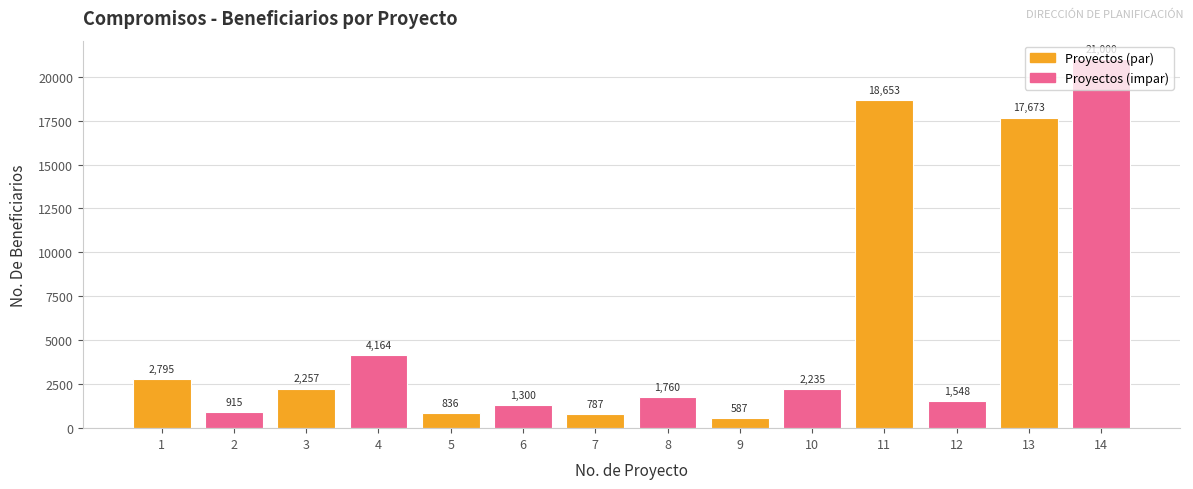

What is the sum of the values at 11 and 8?

20413